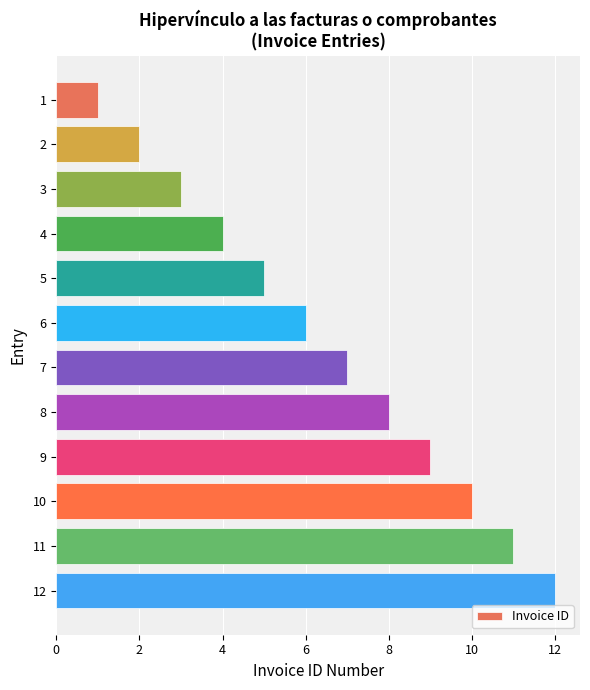

How many data points are less than 7?

6